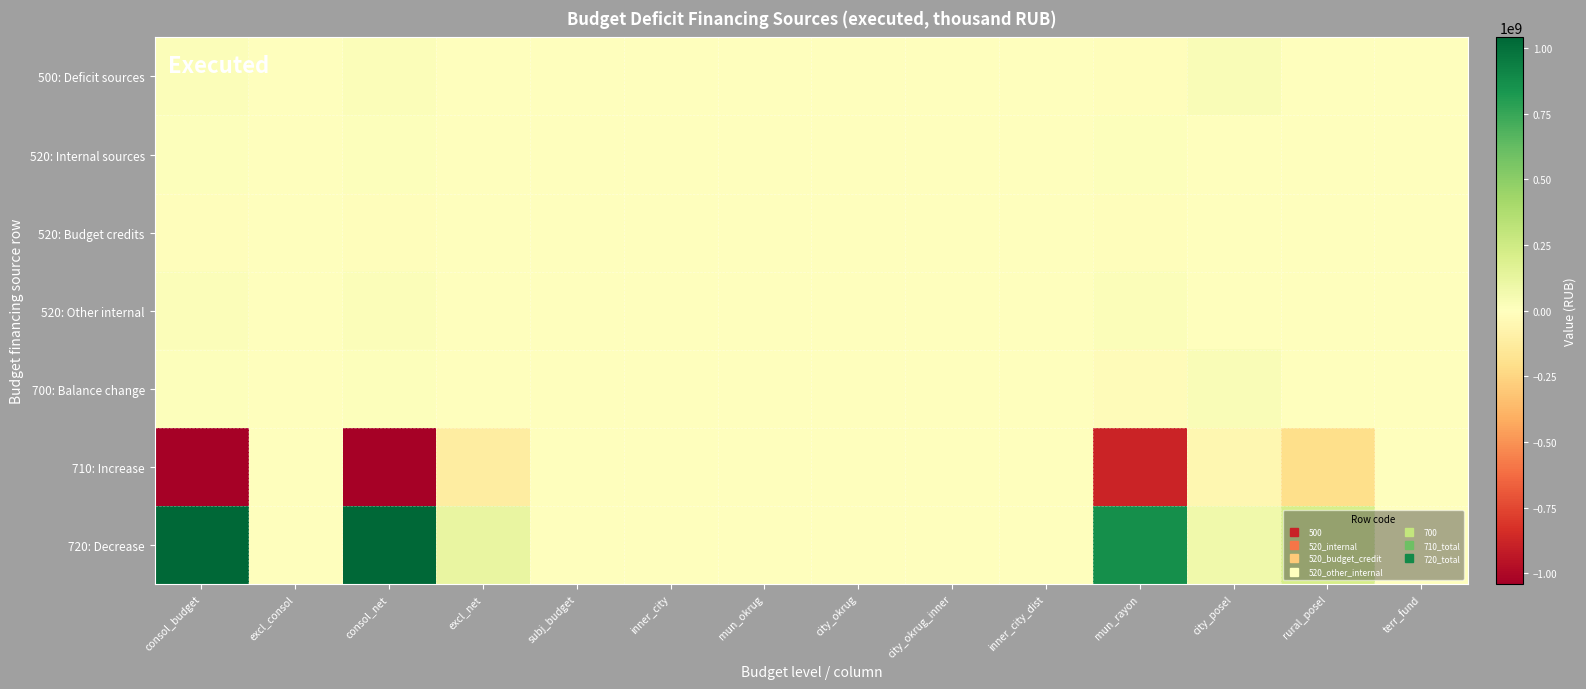

What is the minimum value shown in the chart?

-1031459729.2